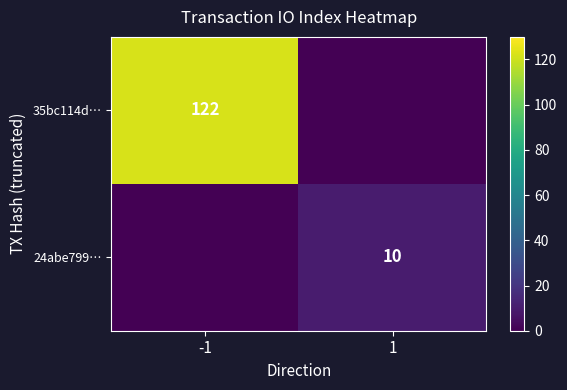

The value of 35bc114d… at -1 is 174. True or false?

False